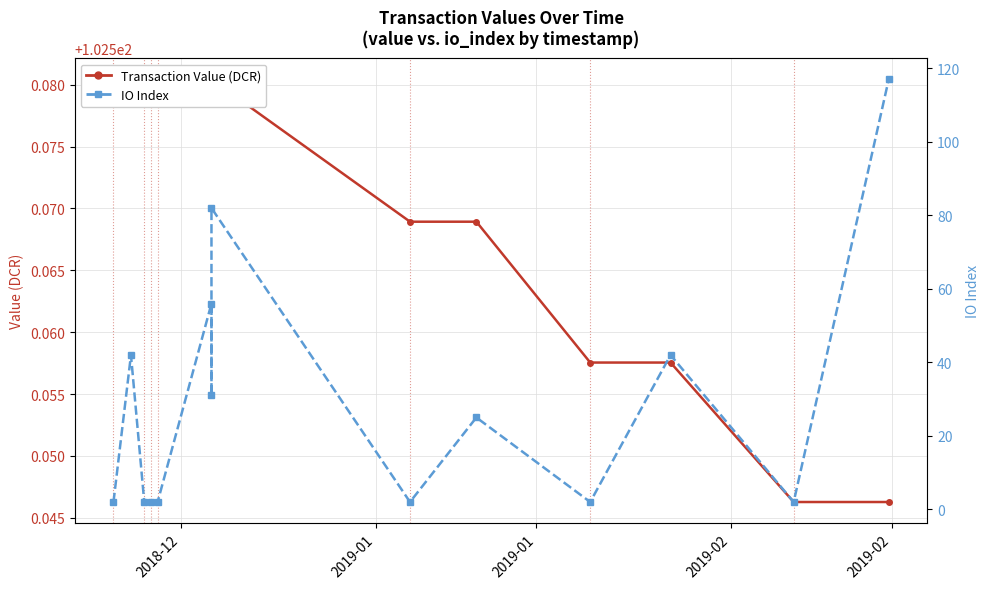

Count the number of categories in the chart.

14